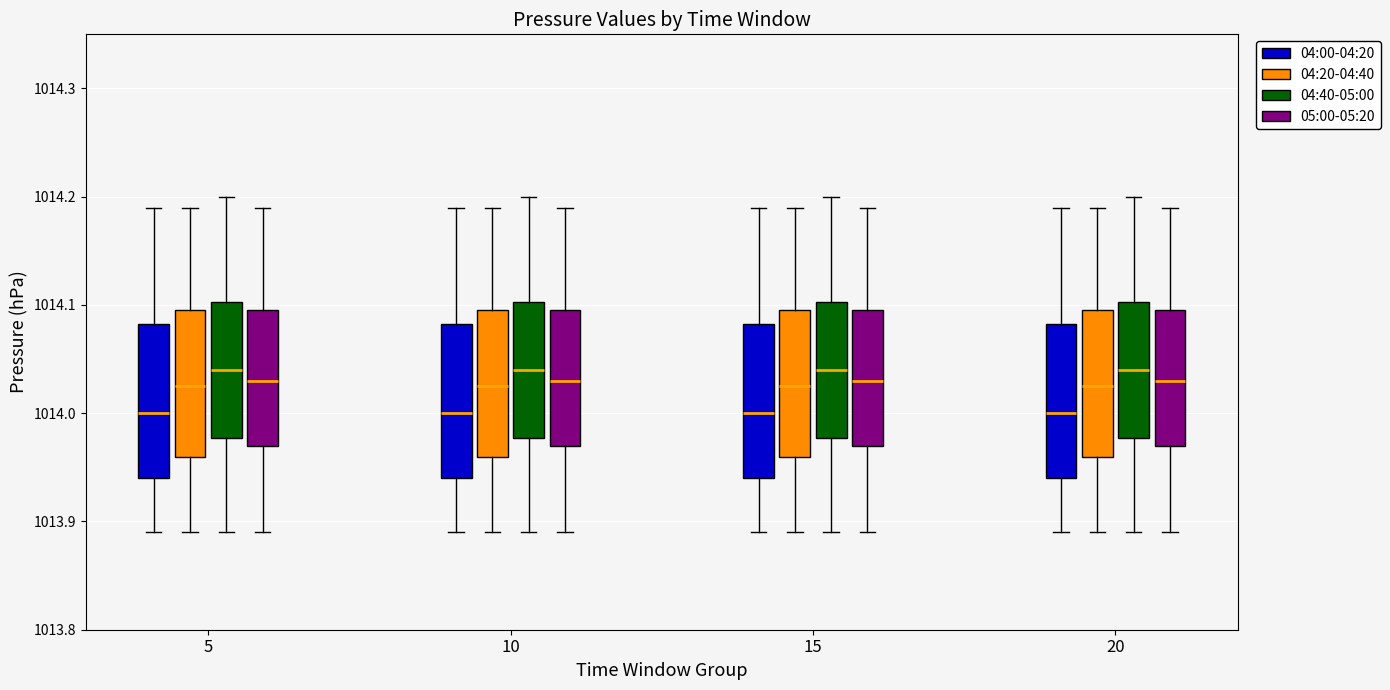

Reading left to right, read every box against the y-axis: the position of its median line, the range the box covers, and the ends of its whiskers. The values are not printed on the chart, so give them approximately, as read against the axis.

5 (04:00-04:20): median 1014.00, box 1013.94 to 1014.08, whiskers 1013.89 to 1014.19
5 (04:20-04:40): median 1014.03, box 1013.96 to 1014.10, whiskers 1013.89 to 1014.19
5 (04:40-05:00): median 1014.04, box 1013.98 to 1014.10, whiskers 1013.89 to 1014.20
5 (05:00-05:20): median 1014.03, box 1013.97 to 1014.10, whiskers 1013.89 to 1014.19
10 (04:00-04:20): median 1014.00, box 1013.94 to 1014.08, whiskers 1013.89 to 1014.19
10 (04:20-04:40): median 1014.03, box 1013.96 to 1014.10, whiskers 1013.89 to 1014.19
10 (04:40-05:00): median 1014.04, box 1013.98 to 1014.10, whiskers 1013.89 to 1014.20
10 (05:00-05:20): median 1014.03, box 1013.97 to 1014.10, whiskers 1013.89 to 1014.19
15 (04:00-04:20): median 1014.00, box 1013.94 to 1014.08, whiskers 1013.89 to 1014.19
15 (04:20-04:40): median 1014.03, box 1013.96 to 1014.10, whiskers 1013.89 to 1014.19
15 (04:40-05:00): median 1014.04, box 1013.98 to 1014.10, whiskers 1013.89 to 1014.20
15 (05:00-05:20): median 1014.03, box 1013.97 to 1014.10, whiskers 1013.89 to 1014.19
20 (04:00-04:20): median 1014.00, box 1013.94 to 1014.08, whiskers 1013.89 to 1014.19
20 (04:20-04:40): median 1014.03, box 1013.96 to 1014.10, whiskers 1013.89 to 1014.19
20 (04:40-05:00): median 1014.04, box 1013.98 to 1014.10, whiskers 1013.89 to 1014.20
20 (05:00-05:20): median 1014.03, box 1013.97 to 1014.10, whiskers 1013.89 to 1014.19